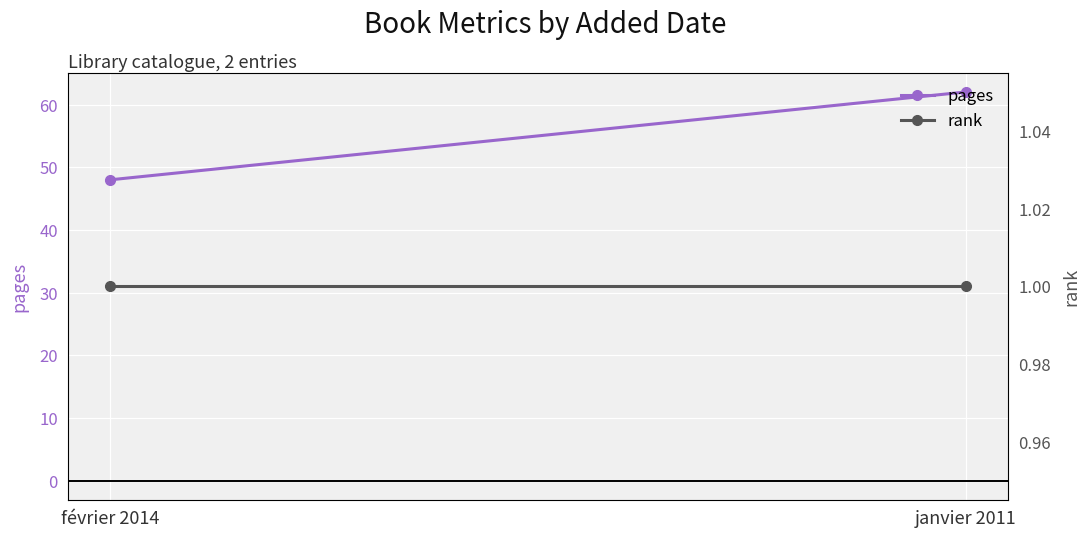

What position from the right is janvier 2011?

1